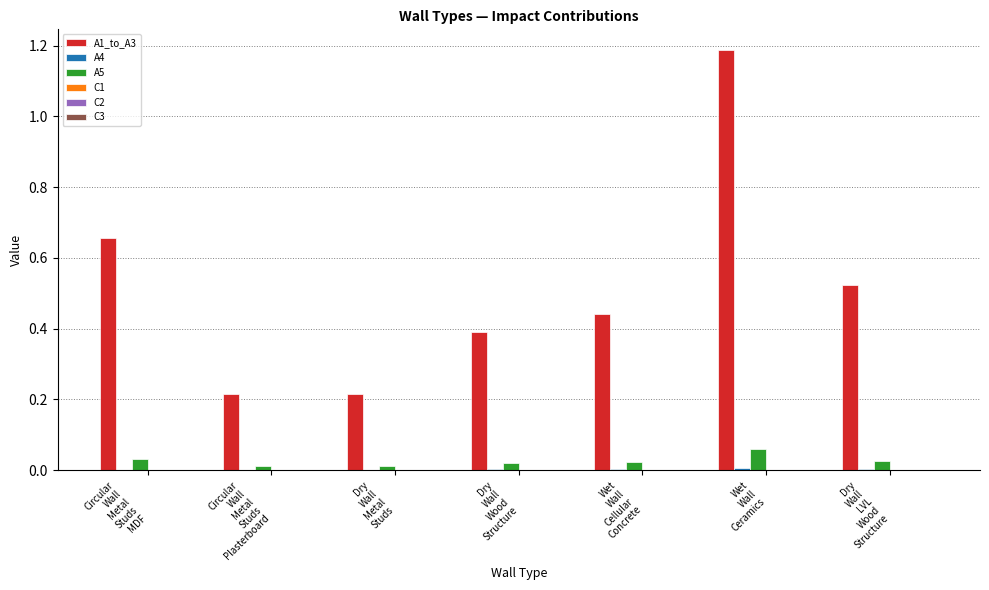

How many categories are shown in the chart?

7